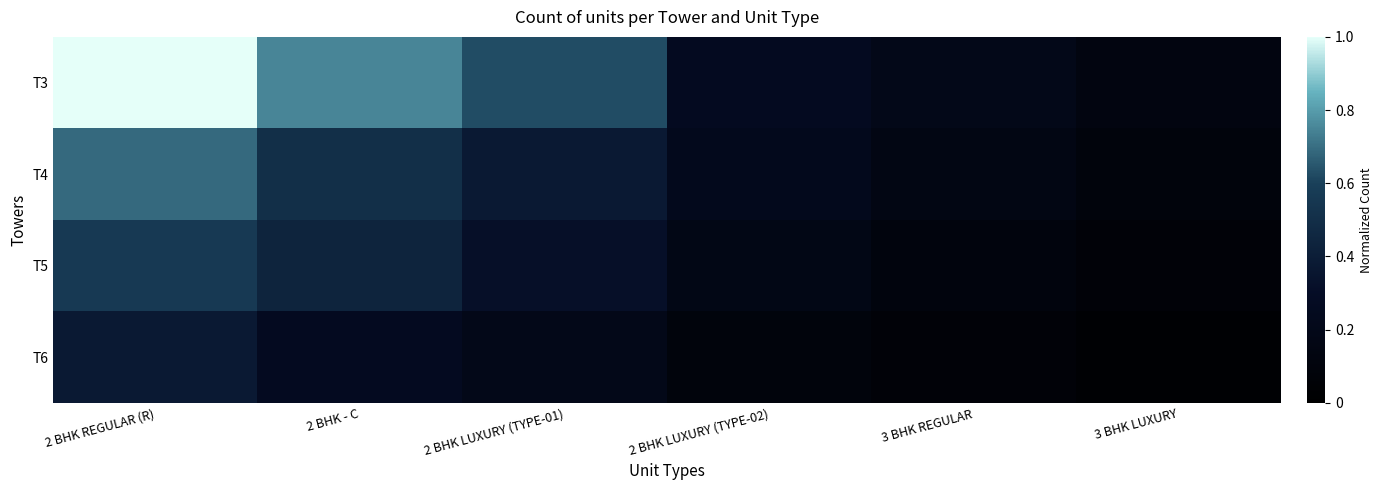

List the series in order of their overall mean, lowest first.

T6, T5, T4, T3